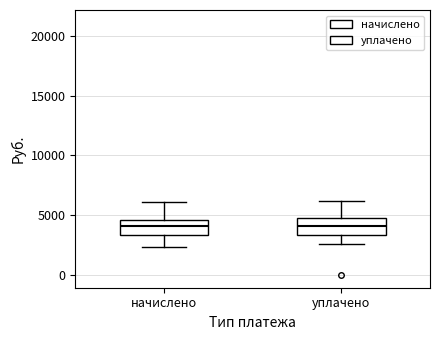

Reading left to right, transcribe this box plot: for each box, give where its median line is, the range the box spans, and where its two whiskers end, as read against the y-axis. The values are not printed on the chart, so give them approximately, as read against the axis.

начислено: median 4000, box 3500 to 4500, whiskers 2500 to 6000
уплачено: median 4000, box 3500 to 5000, whiskers 2500 to 6000